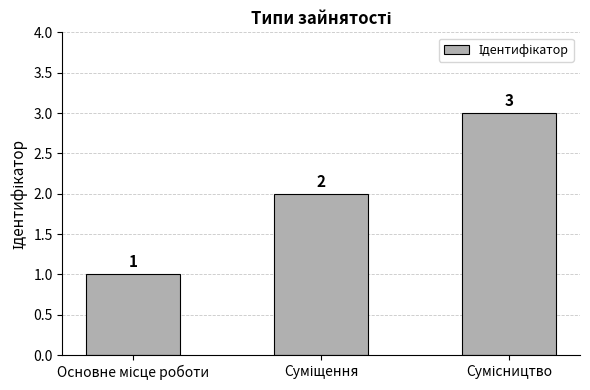

How many values are between 1 and 3?

3